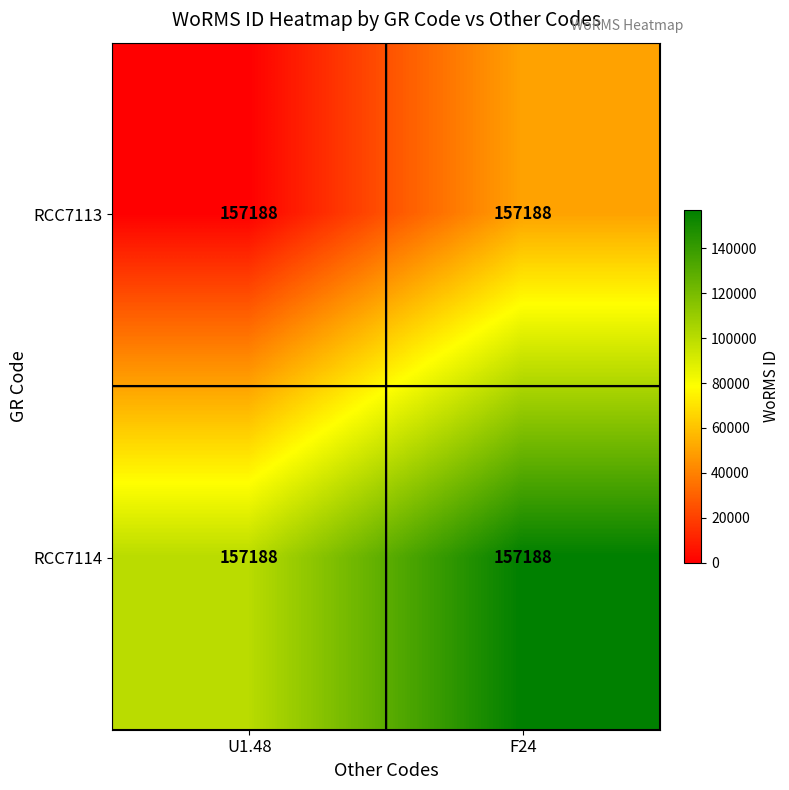

True or false: RCC7114 has a value of 166799 at U1.48.

False